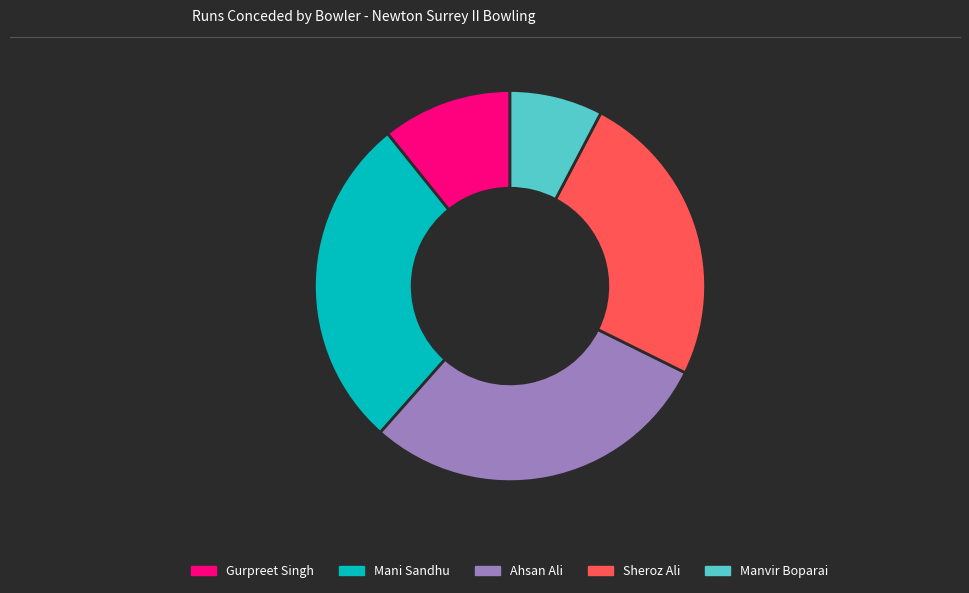

Which category has the biggest portion of the pie?

Ahsan Ali